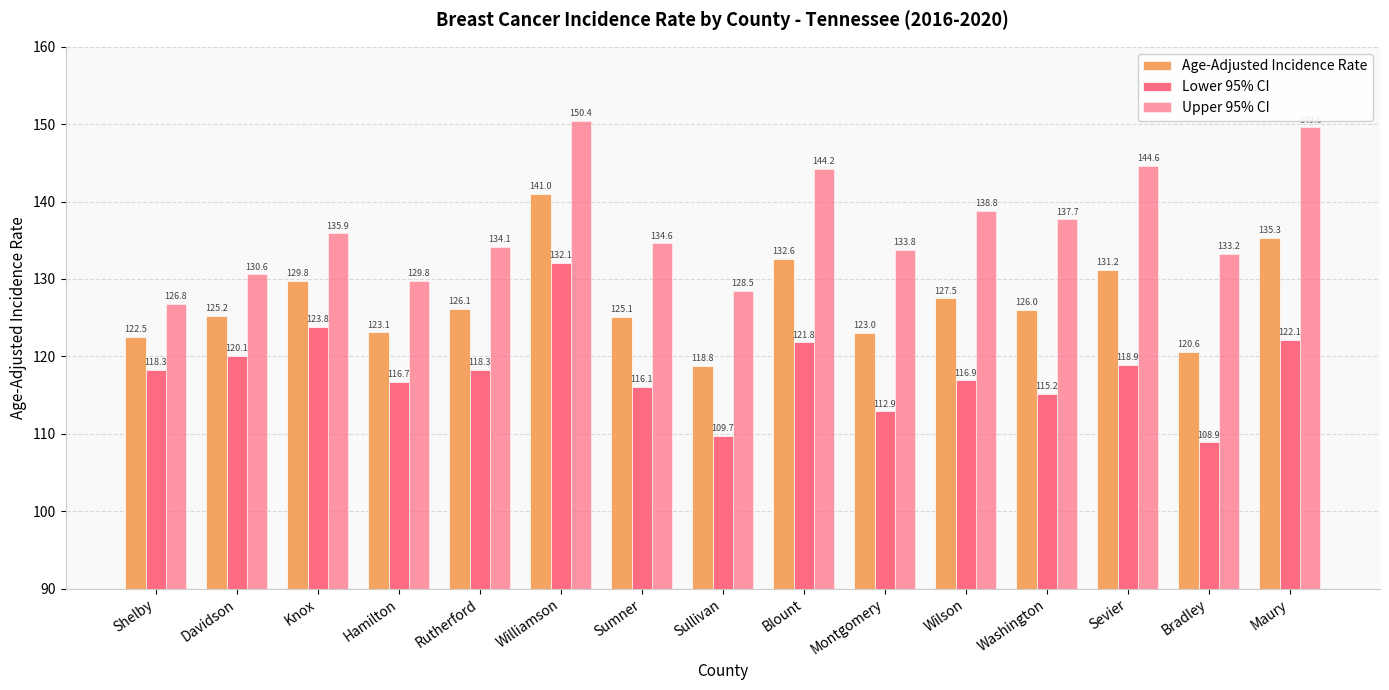

Count the number of data series in this chart.

3